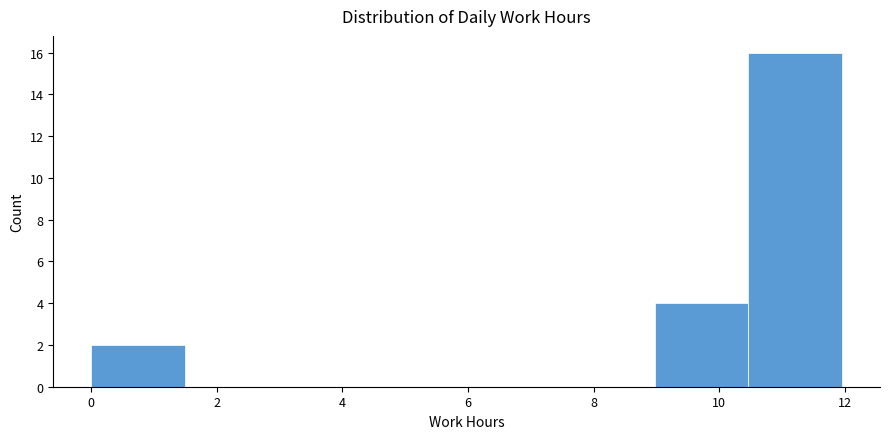

What is the height of the bar covering 9.0 to 10.4 on the x-axis? Neither the bar edges nor the heights are printed on the chart, so give them approximately, as read against the axes.

4